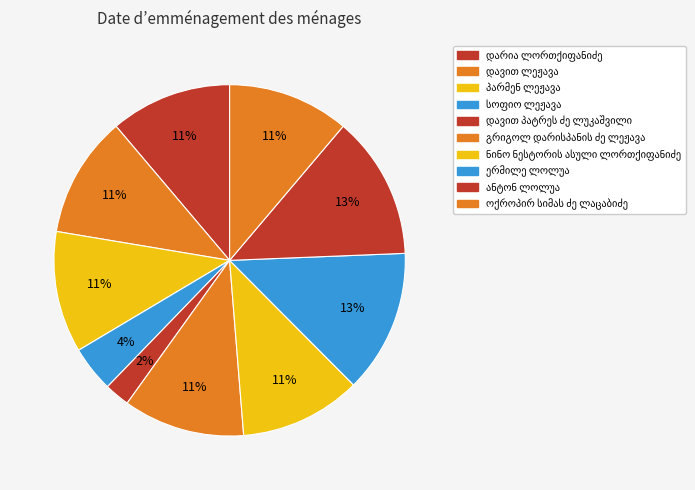

Does ერმილე ლოლუა account for over 50% of the chart?

No